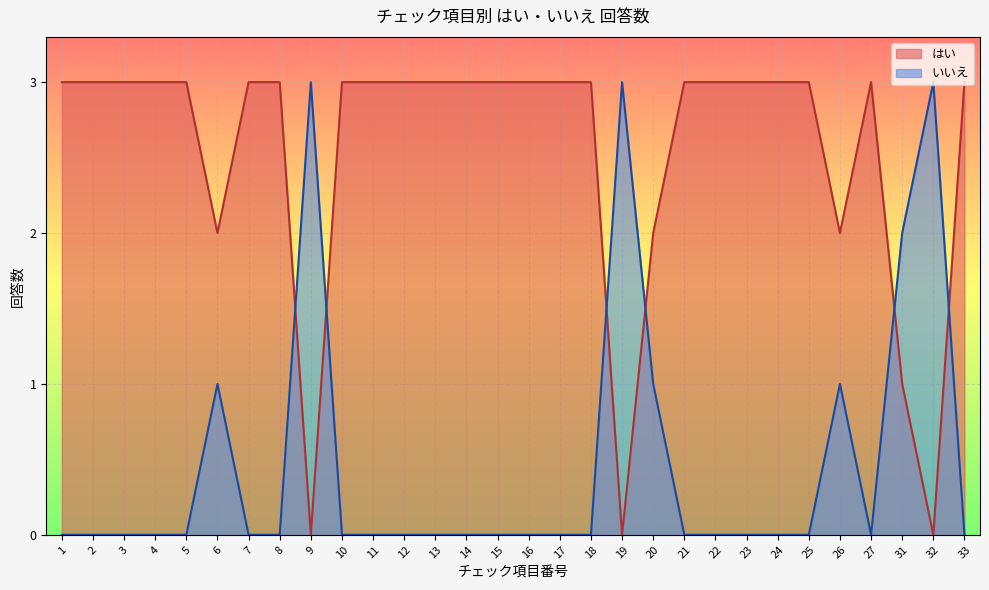

How many positive values does the いいえ series have?

7